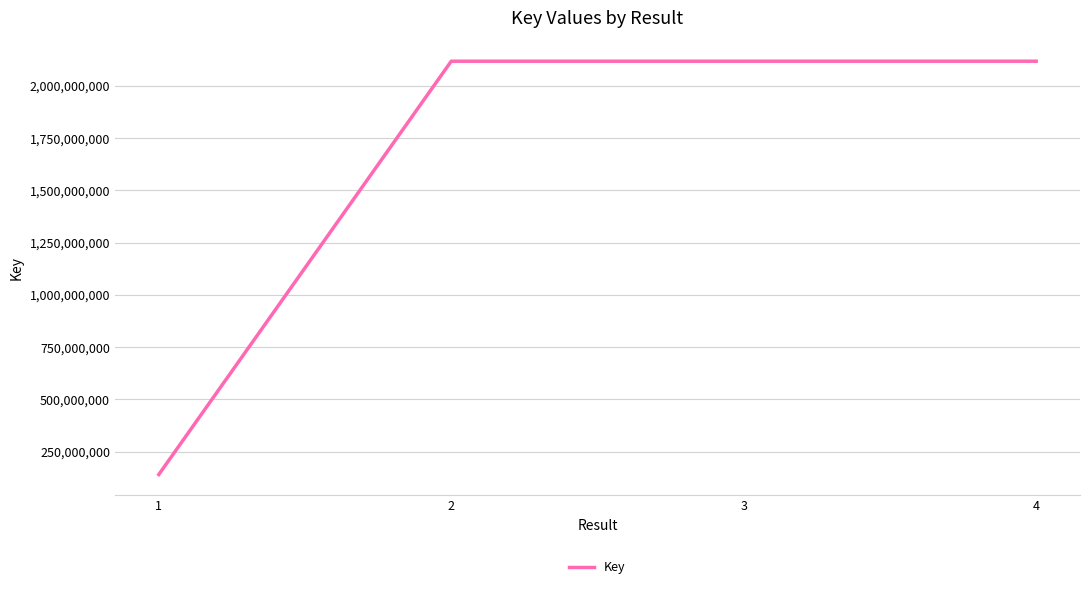

What is the sum of all values?

6494599640